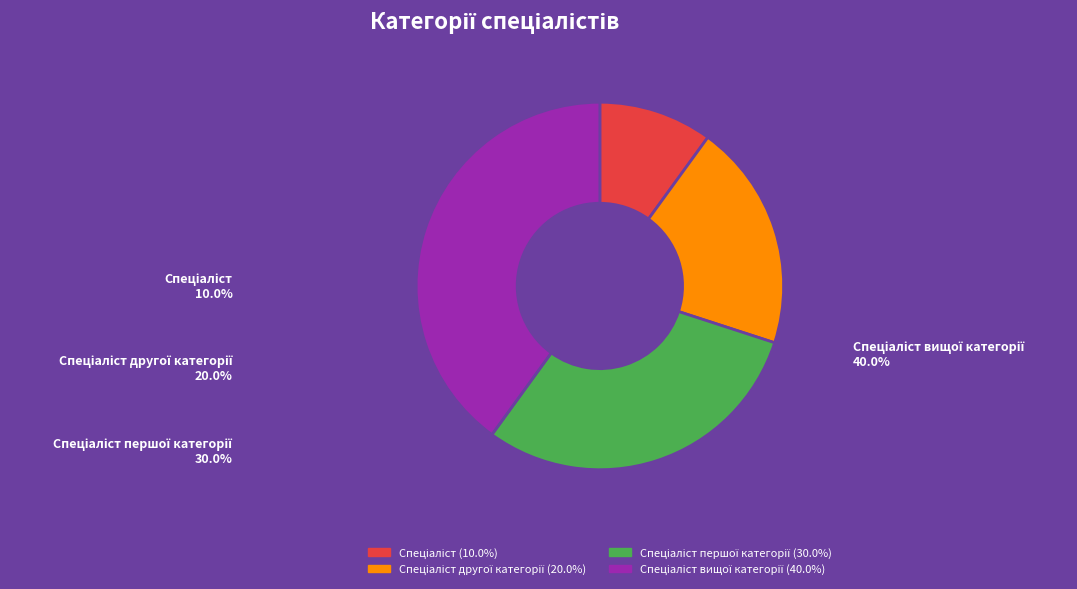

Is there any slice that represents more than half of the pie?

No